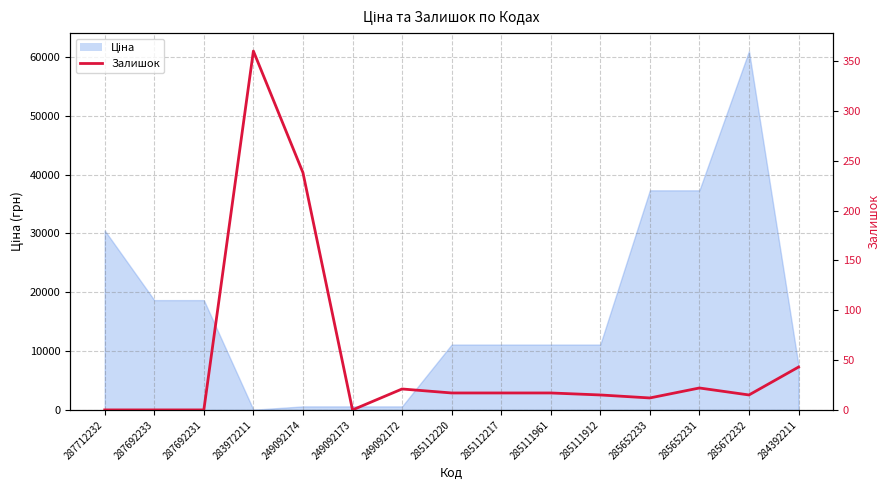

What is the value of the 5th point from the left?

238